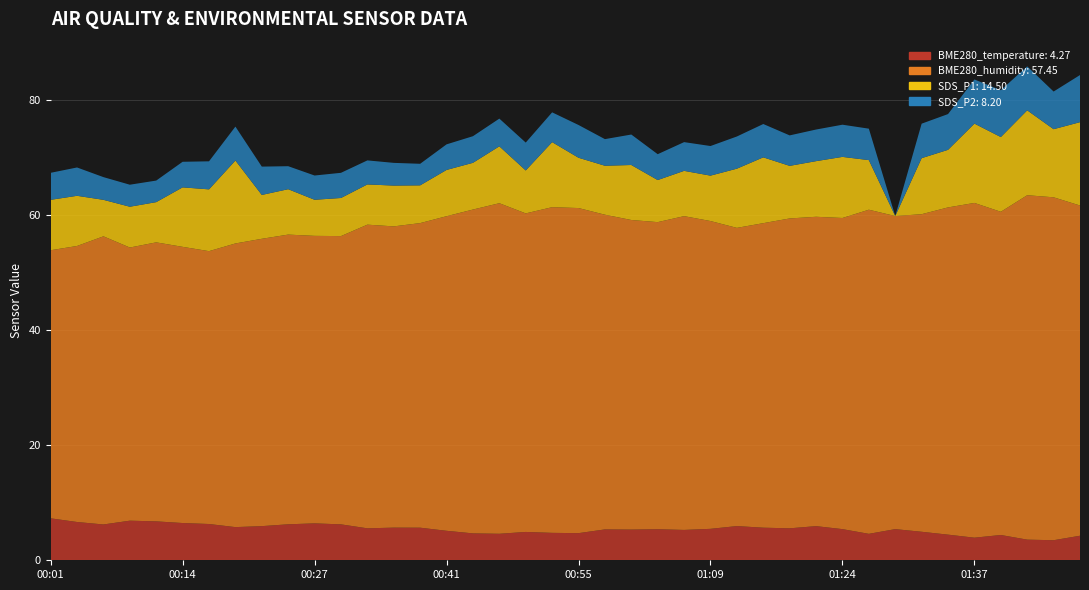

Reading right to left, what are all the values shown in this chart?

BME280_temperature: 01:48=4.3	01:45=3.5	01:42=3.6	01:40=4.4	01:37=3.9	01:35=4.5	01:32=5.0	01:29=5.4	01:26=4.6	01:24=5.4	01:20=5.9	01:17=5.6	01:14=5.7	01:12=6.0	01:09=5.5	01:06=5.3	01:04=5.4	01:01=5.3	00:58=5.4	00:55=4.7	00:52=4.8	00:49=4.9	00:46=4.6	00:44=4.7	00:41=5.1	00:38=5.7	00:35=5.7	00:33=5.6	00:30=6.2	00:27=6.4	00:25=6.3	00:22=5.9	00:19=5.8	00:17=6.3	00:14=6.5	00:11=6.8	00:09=6.9	00:06=6.2	00:04=6.7	00:01=7.3
BME280_humidity: 01:48=57.5	01:45=59.7	01:42=59.9	01:40=56.2	01:37=58.2	01:35=56.9	01:32=55.2	01:29=54.5	01:26=56.4	01:24=54.1	01:20=53.8	01:17=53.9	01:14=53.0	01:12=51.9	01:09=53.5	01:06=54.6	01:04=53.4	01:01=53.9	00:58=54.8	00:55=56.6	00:52=56.7	00:49=55.4	00:46=57.5	00:44=56.3	00:41=54.7	00:38=53.0	00:35=52.4	00:33=52.8	00:30=50.1	00:27=50.0	00:25=50.4	00:22=50.0	00:19=49.4	00:17=47.5	00:14=48.0	00:11=48.5	00:09=47.5	00:06=50.1	00:04=48.0	00:01=46.6
SDS_P1: 01:48=14.5	01:45=11.8	01:42=14.8	01:40=13.0	01:37=13.8	01:35=10.0	01:32=9.8	01:29=0.0	01:26=8.6	01:24=10.6	01:20=9.7	01:17=9.2	01:14=11.4	01:12=10.3	01:09=7.9	01:06=7.9	01:04=7.3	01:01=9.6	00:58=8.5	00:55=8.8	00:52=11.3	00:49=7.5	00:46=9.9	00:44=8.1	00:41=8.1	00:38=6.6	00:35=7.1	00:33=7.0	00:30=6.6	00:27=6.3	00:25=7.9	00:22=7.6	00:19=14.4	00:17=10.8	00:14=10.3	00:11=7.0	00:09=7.1	00:06=6.3	00:04=8.7	00:01=8.8
SDS_P2: 01:48=8.2	01:45=6.5	01:42=7.7	01:40=8.2	01:37=7.7	01:35=6.2	01:32=6.0	01:29=0.0	01:26=5.5	01:24=5.6	01:20=5.5	01:17=5.3	01:14=5.8	01:12=5.6	01:09=5.2	01:06=5.0	01:04=4.5	01:01=5.3	00:58=4.6	00:55=5.7	00:52=5.2	00:49=4.8	00:46=4.8	00:44=4.6	00:41=4.5	00:38=3.8	00:35=4.0	00:33=4.2	00:30=4.4	00:27=4.2	00:25=4.0	00:22=4.9	00:19=5.9	00:17=4.9	00:14=4.5	00:11=3.8	00:09=3.8	00:06=4.0	00:04=4.9	00:01=4.7